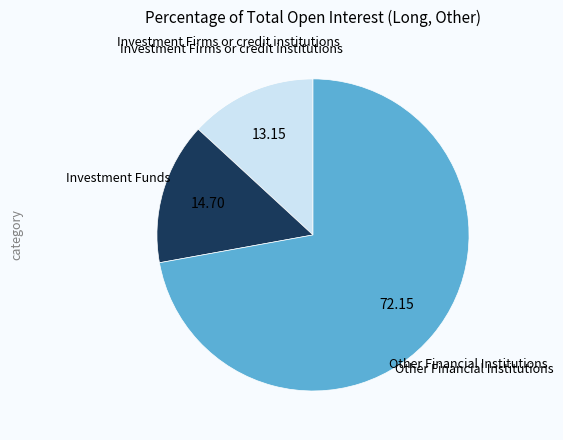

Does any single category account for the majority?

Yes